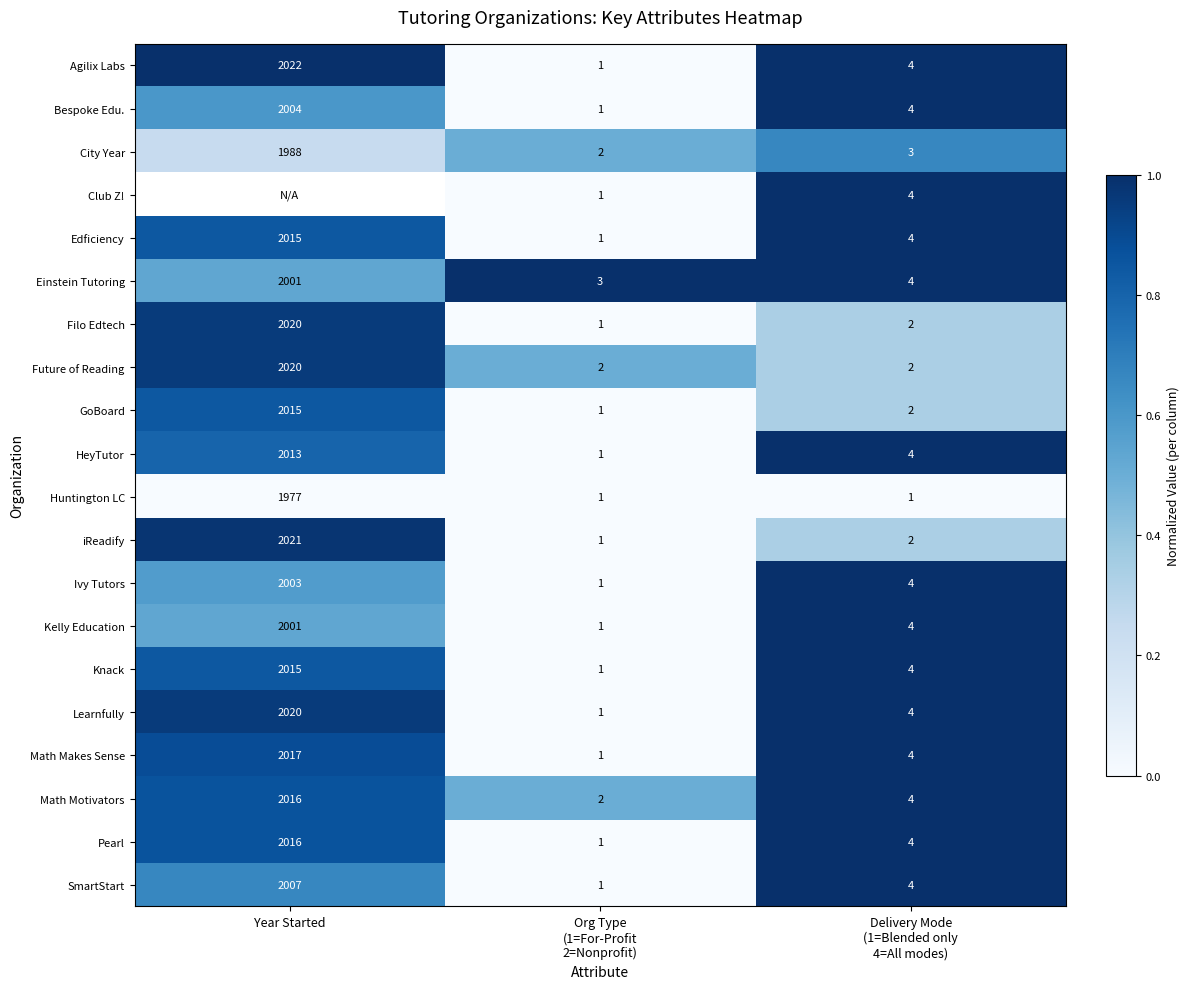

What is the difference between the maximum and minimum values in the GoBoard series?

2014